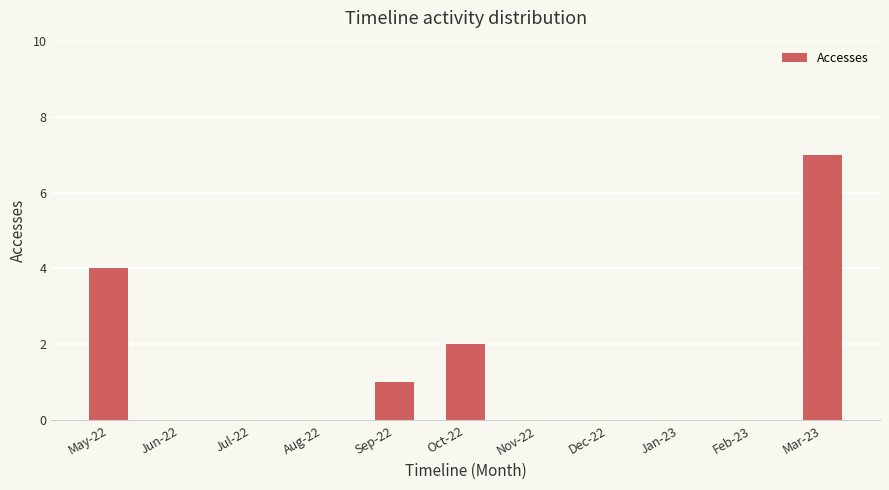

True or false: the data shows 2 at Jan-23.

False